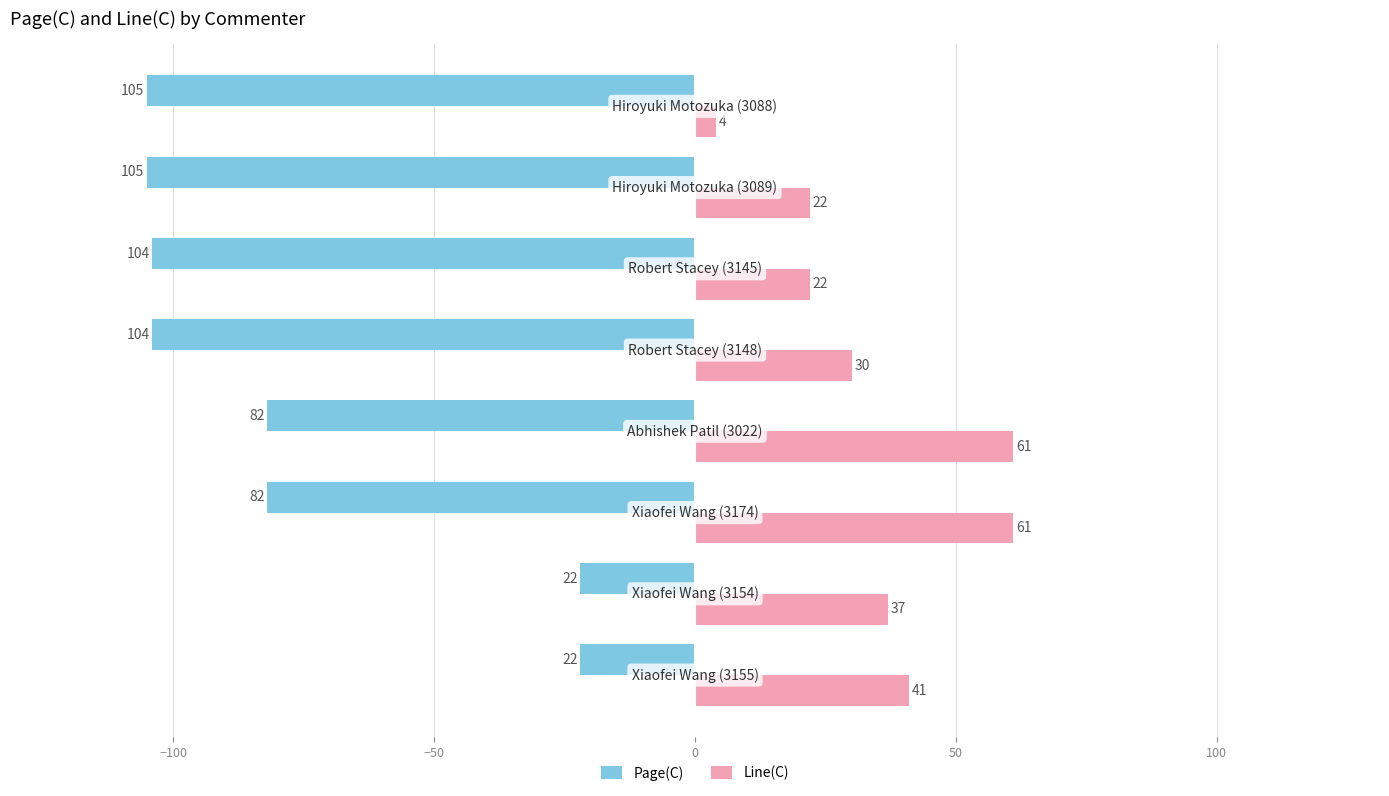

Which series has the largest total across all categories?

Line(C)